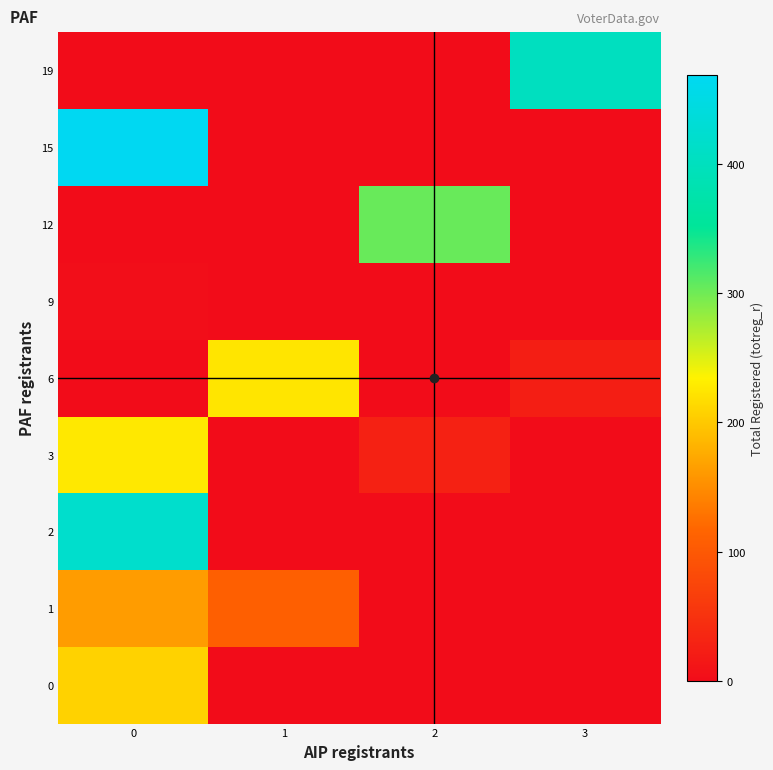

Reading right to left, list all the values displayed in this chart.

0: 3=0	2=0	1=0	0=208
1: 3=0	2=0	1=109	0=163
2: 3=0	2=0	1=0	0=419
3: 3=0	2=28	1=0	0=227
6: 3=24	2=0	1=224	0=0
9: 3=0	2=0	1=0	0=2
12: 3=0	2=304	1=0	0=0
15: 3=0	2=0	1=0	0=469
19: 3=403	2=0	1=0	0=0